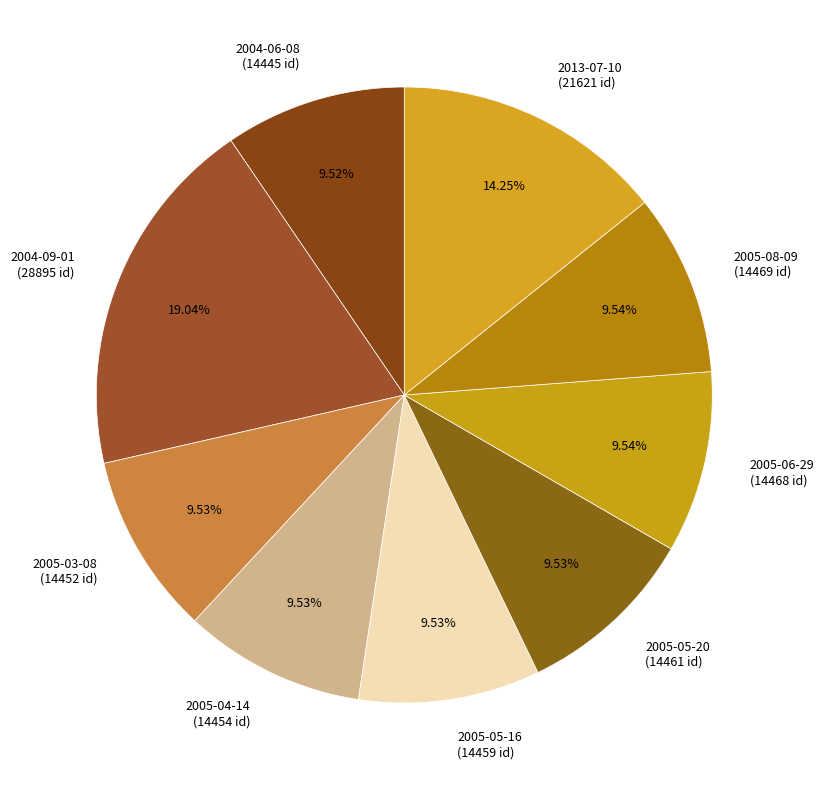

Approximately how many times larger is the value at 2005-06-29 (14468 id) compared to 2005-05-20 (14461 id)?

1.0